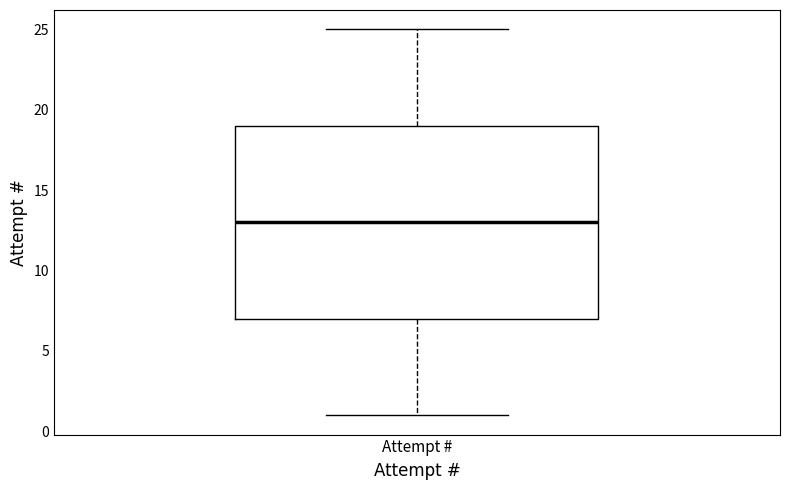

Read this box plot against the y-axis: the position of the median line, the range covered by the box, and the ends of both whiskers. The values are not printed on the chart, so give them approximately, as read against the axis.

median 13, box 7 to 19, whiskers 1 to 25